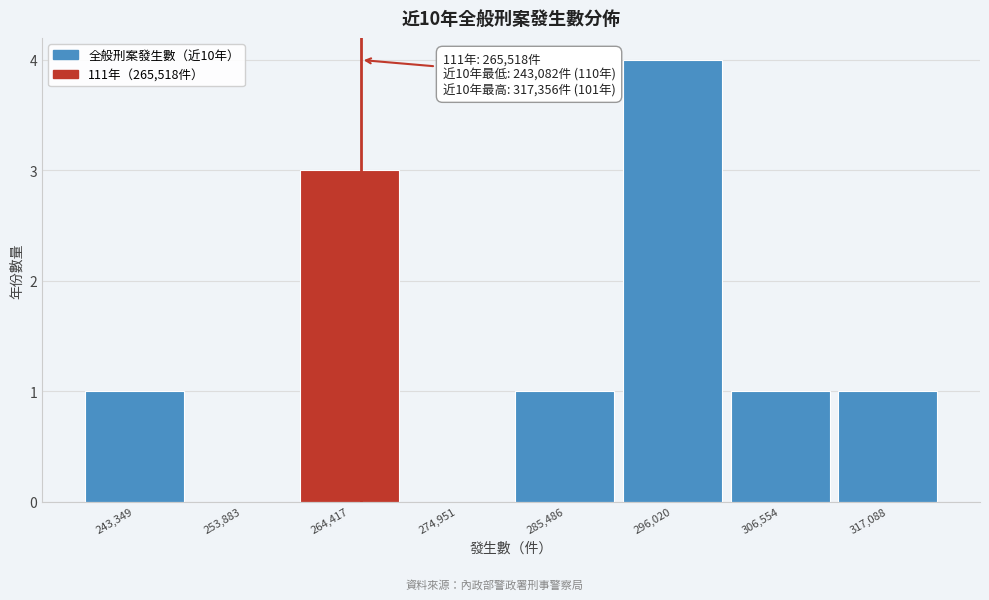

Which range on the x-axis has the tallest bar?

290000 to 302000